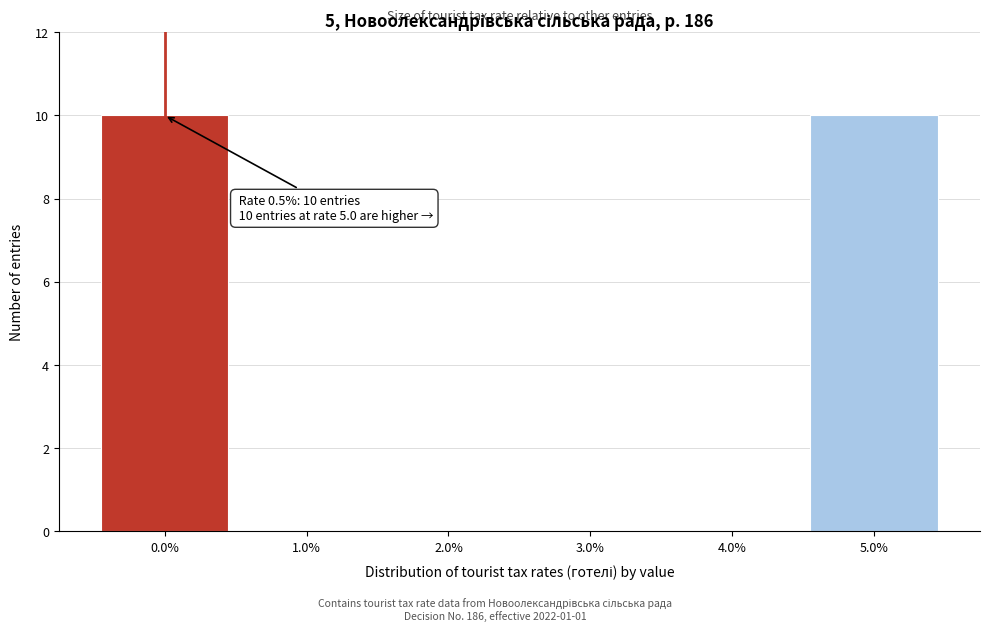

Reading left to right, what are all the values shown in this chart?

0.0%=10	1.0%=0	2.0%=0	3.0%=0	4.0%=0	5.0%=10